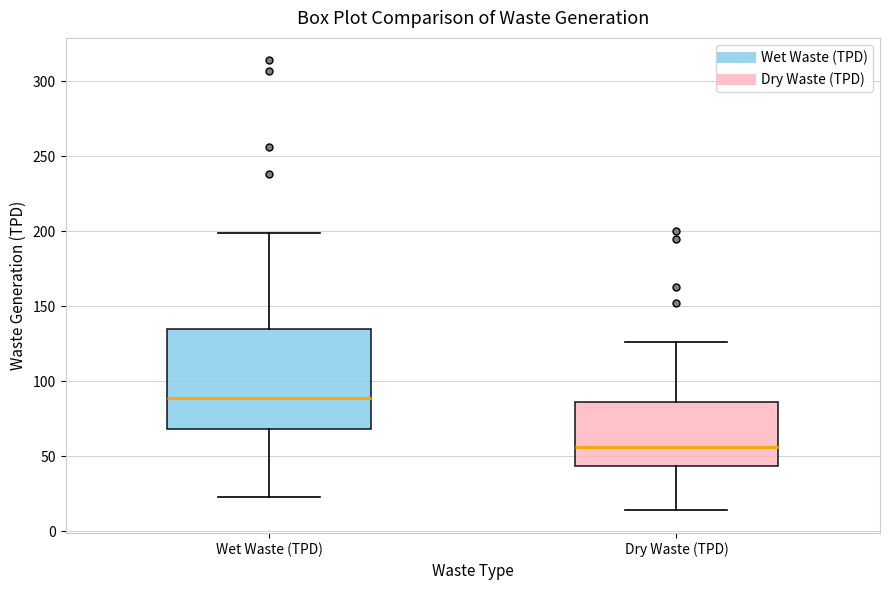

Where is the upper edge of the box for Dry Waste (TPD) on the y-axis? The values are not printed on the chart, so give them approximately, as read against the axis.

85